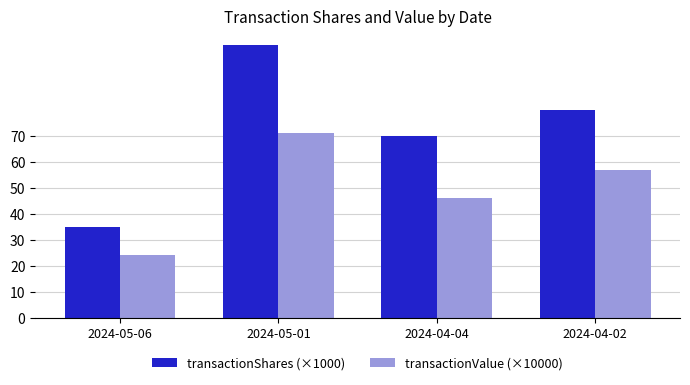

Is it true that transactionShares (×1000) equals 41.0 at 2024-04-04?

False